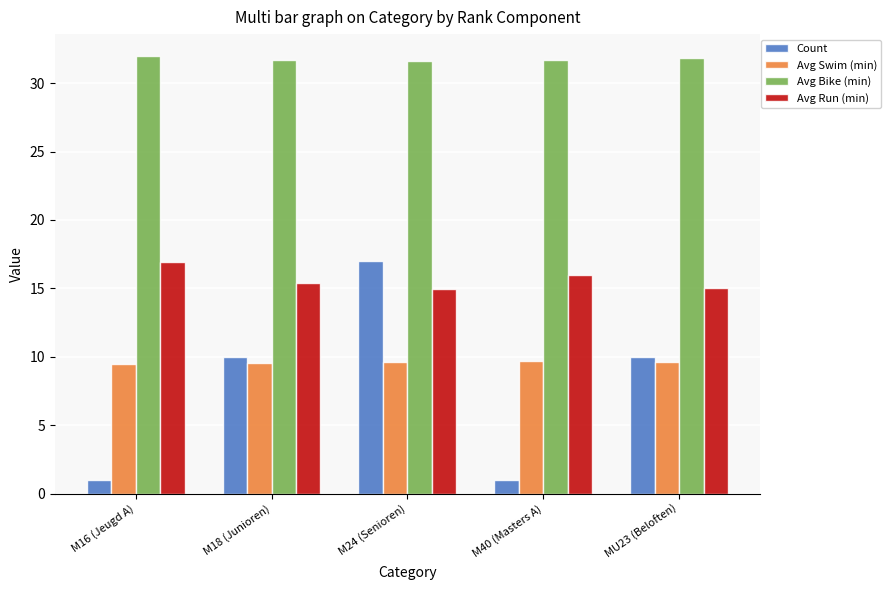

How many bars are there in each group?

4